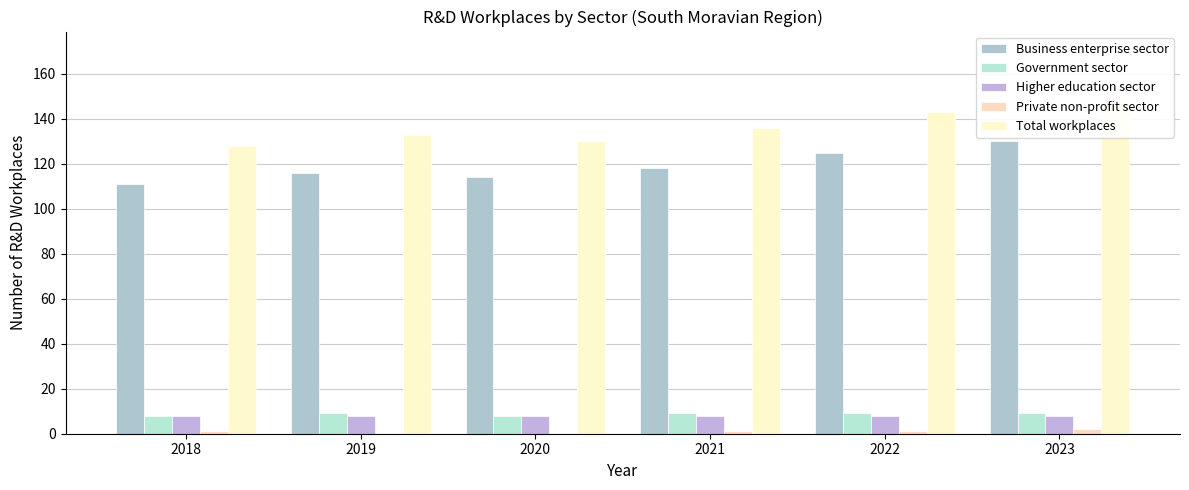

What value does the Government sector series have at 2018?

8